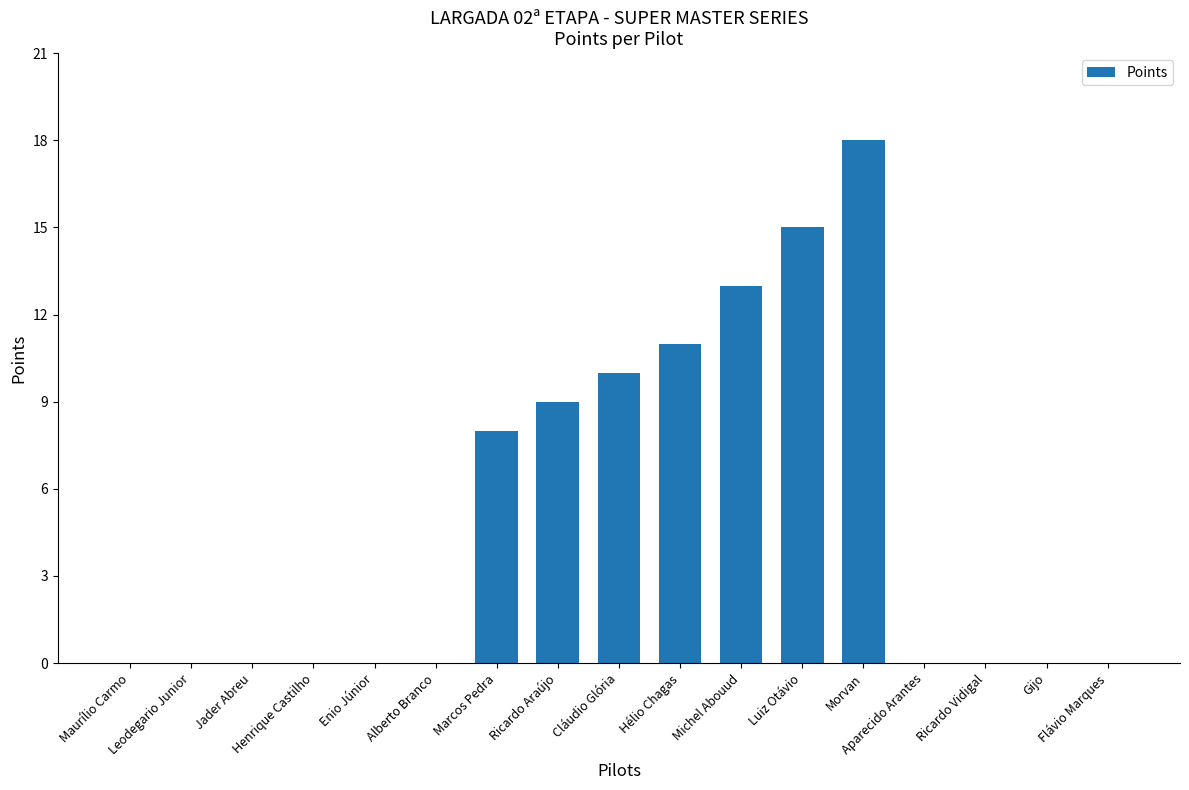

What is the greatest value displayed?

18